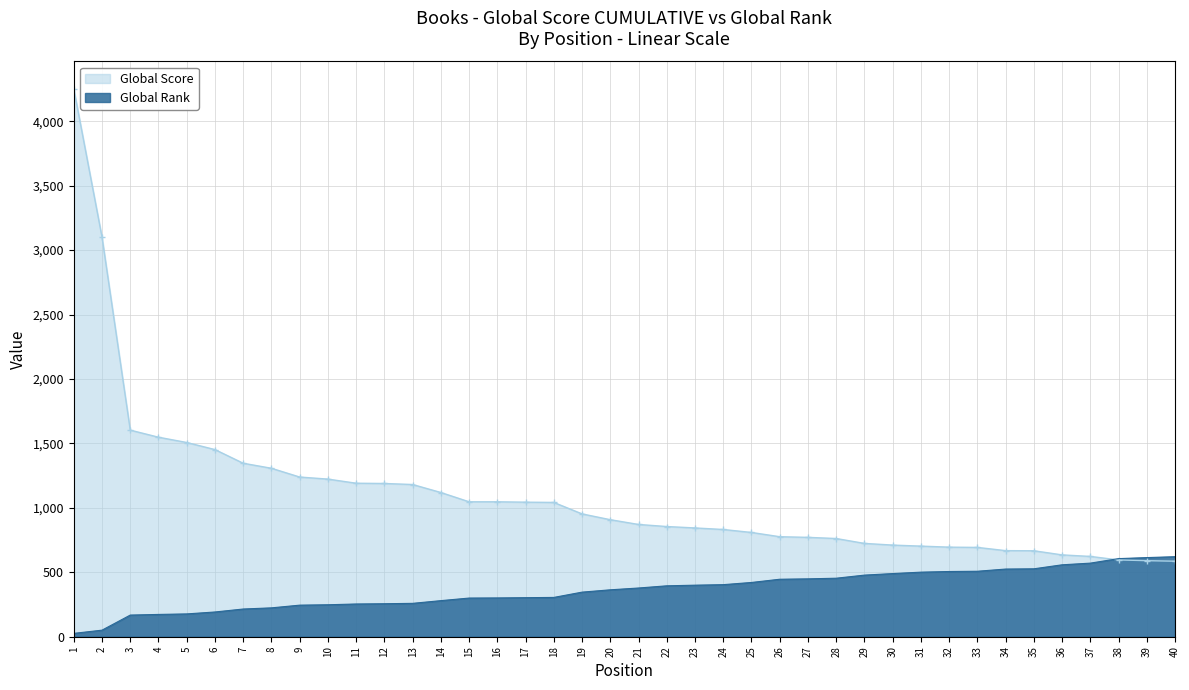

What is the difference between the Global Rank values at 17 and 27?

146